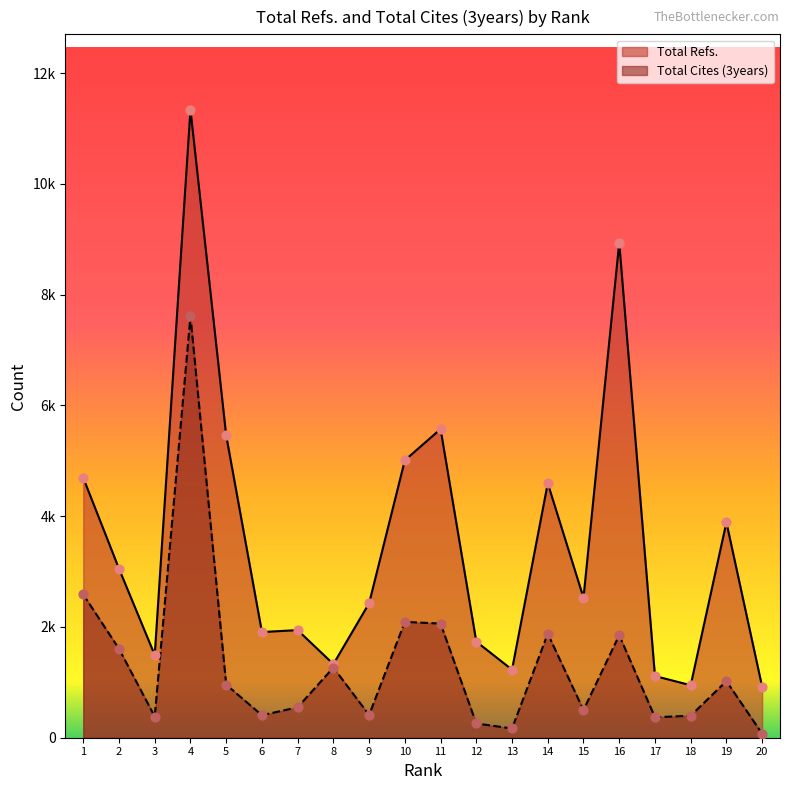

Is the value of Total Cites (3years) at 2 greater than the value of Total Refs. at 1?

No